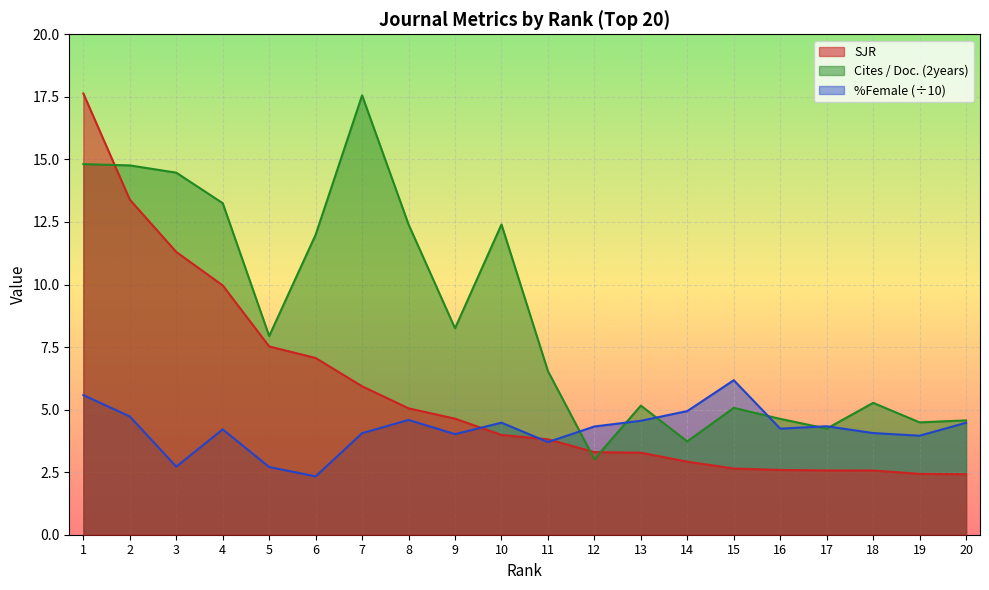

What is the total value across all series at 12?

10.6